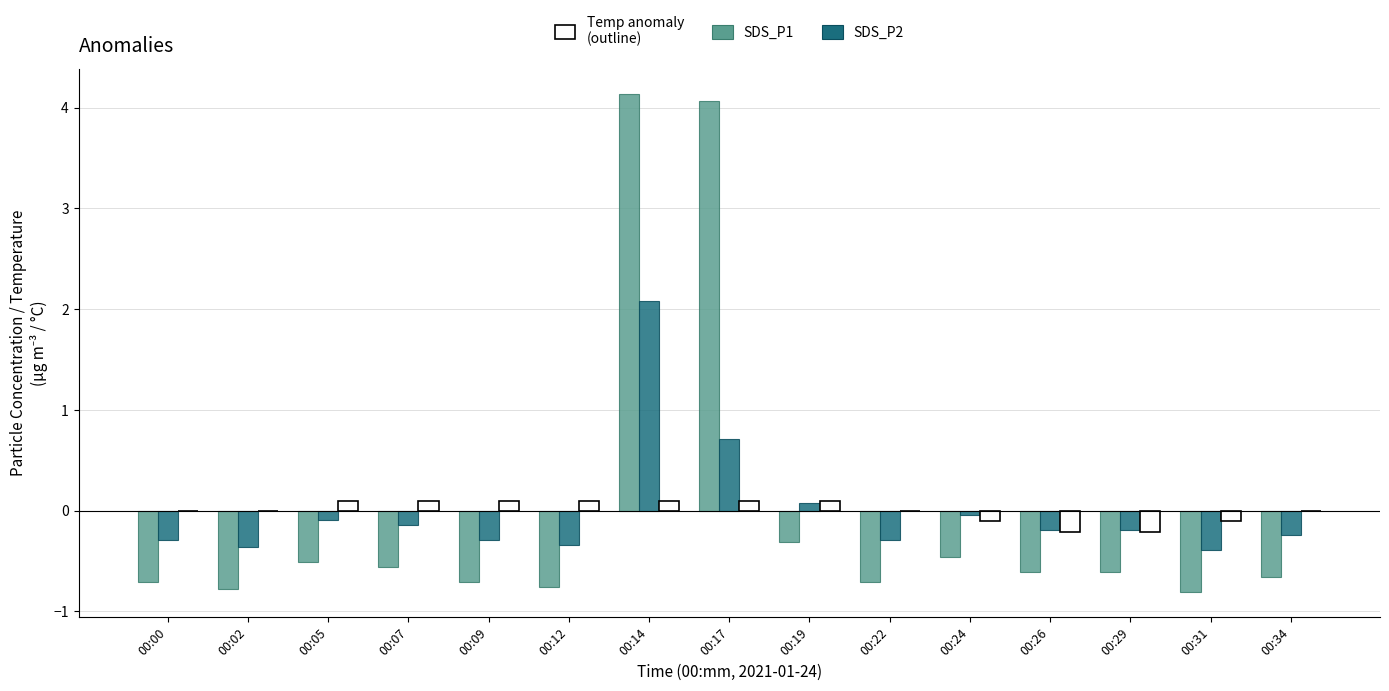

What is the total value across all series at 00:31?

-1.3